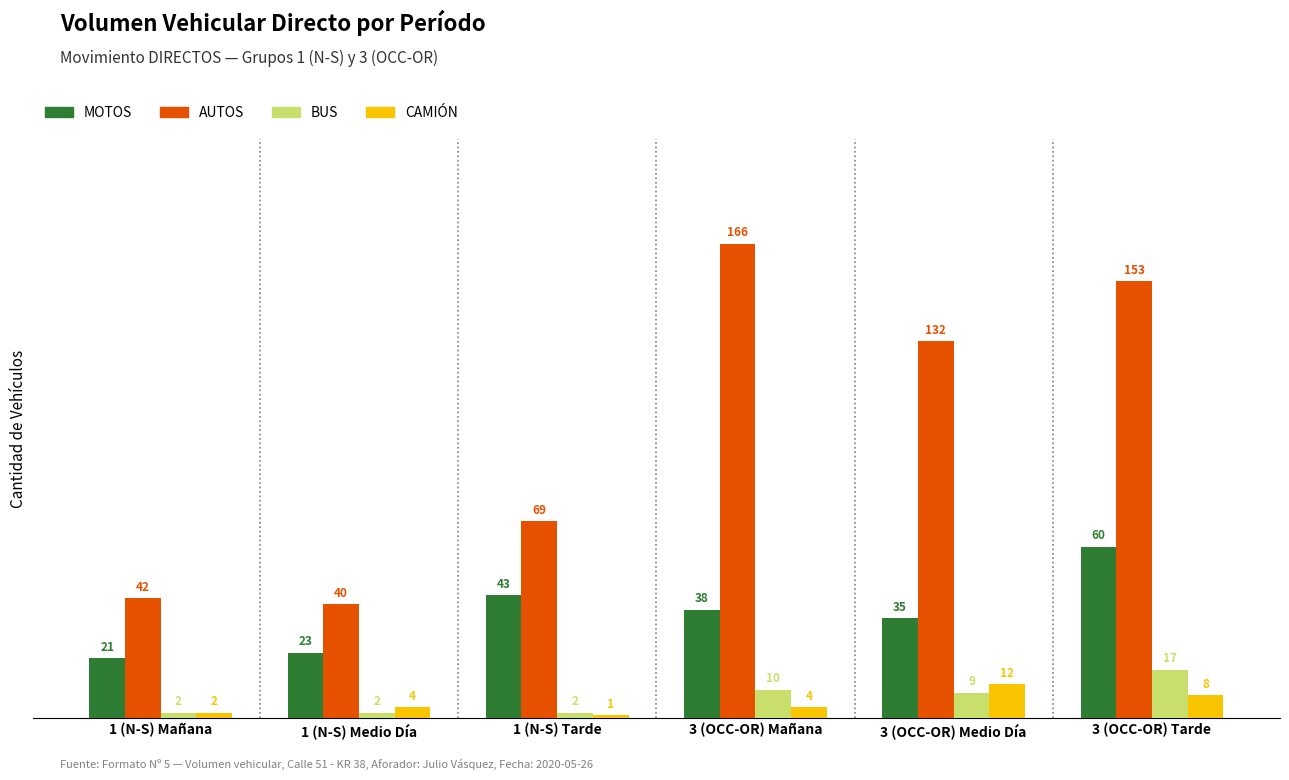

Which category has the highest value across all series?

3 (OCC-OR) Mañana